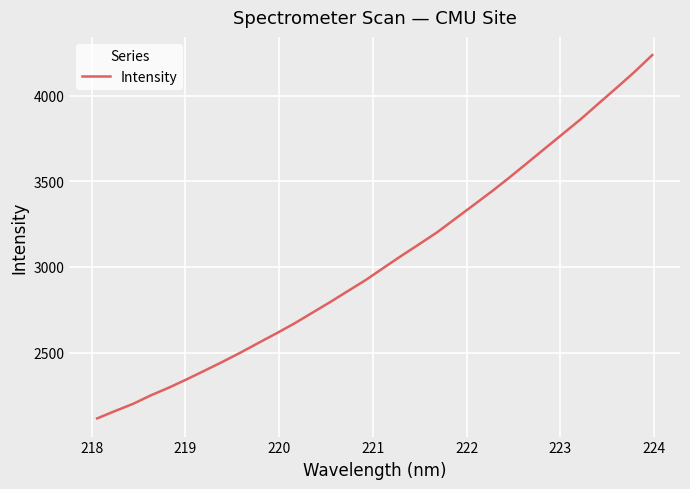

How many categories are shown in the chart?

32